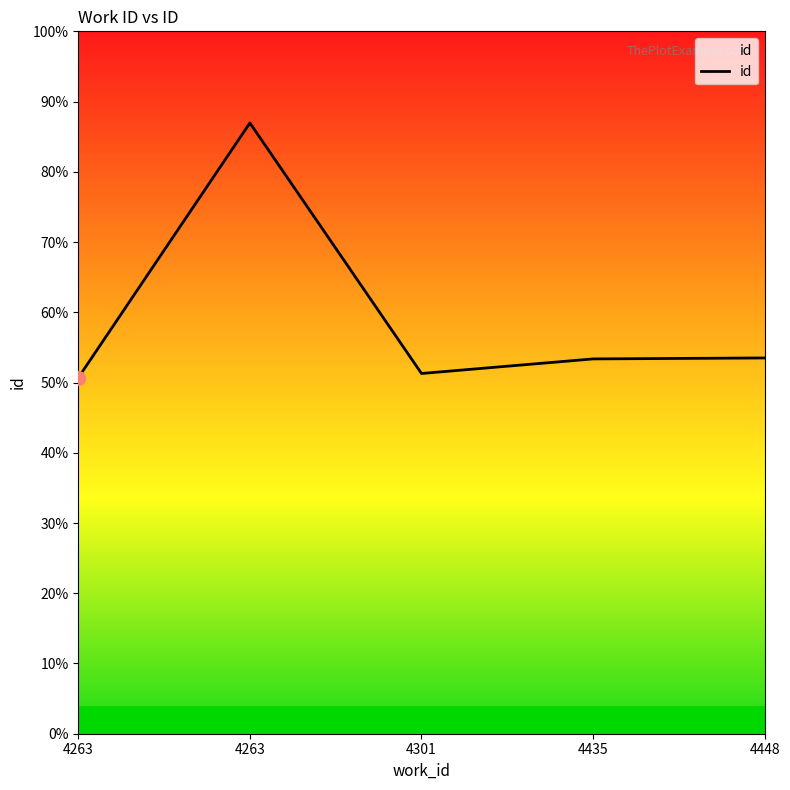

Between 4435 and 4301, which is larger?

4435